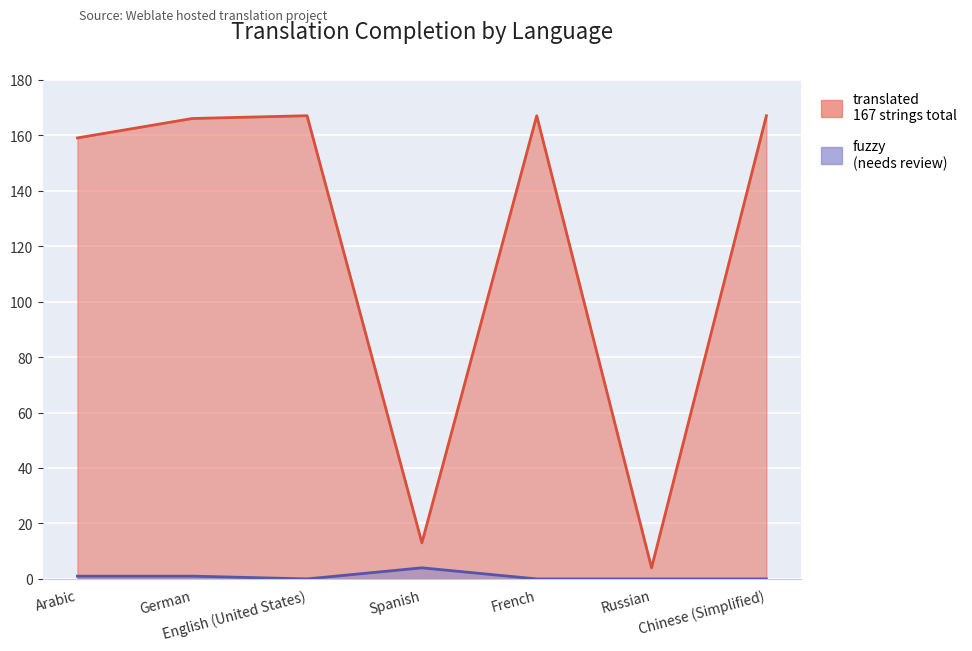

Between English (United States) and Spanish, which series saw the biggest shift?

translated